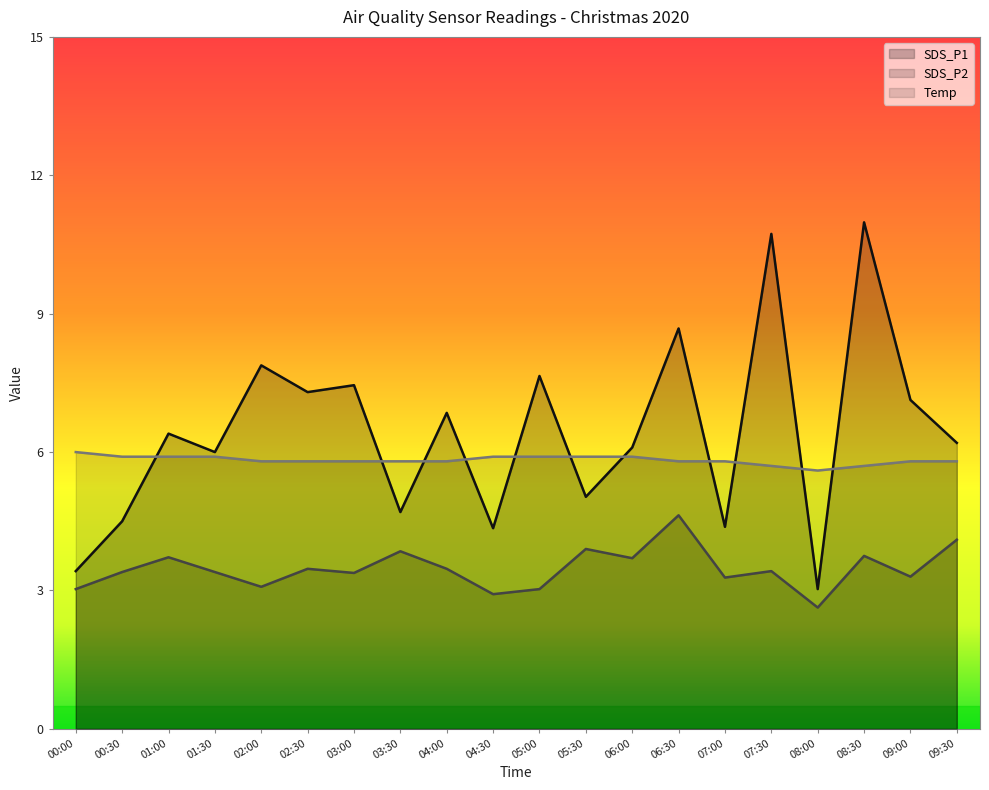

At which category is the sum across all series the highest?

08:30